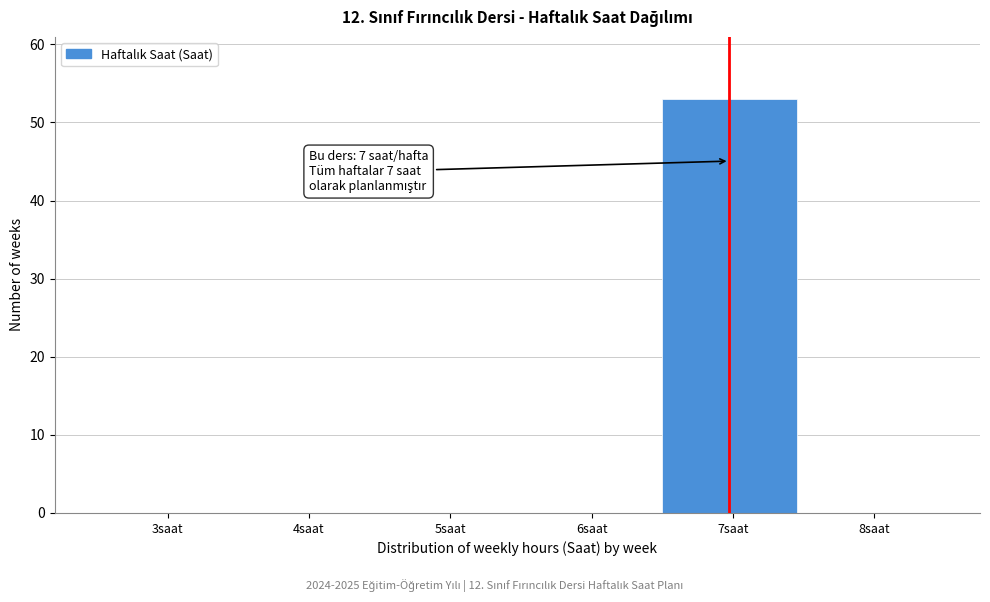

Reading right to left, extract all data points from this chart.

8saat=0	7saat=53	6saat=0	5saat=0	4saat=0	3saat=0